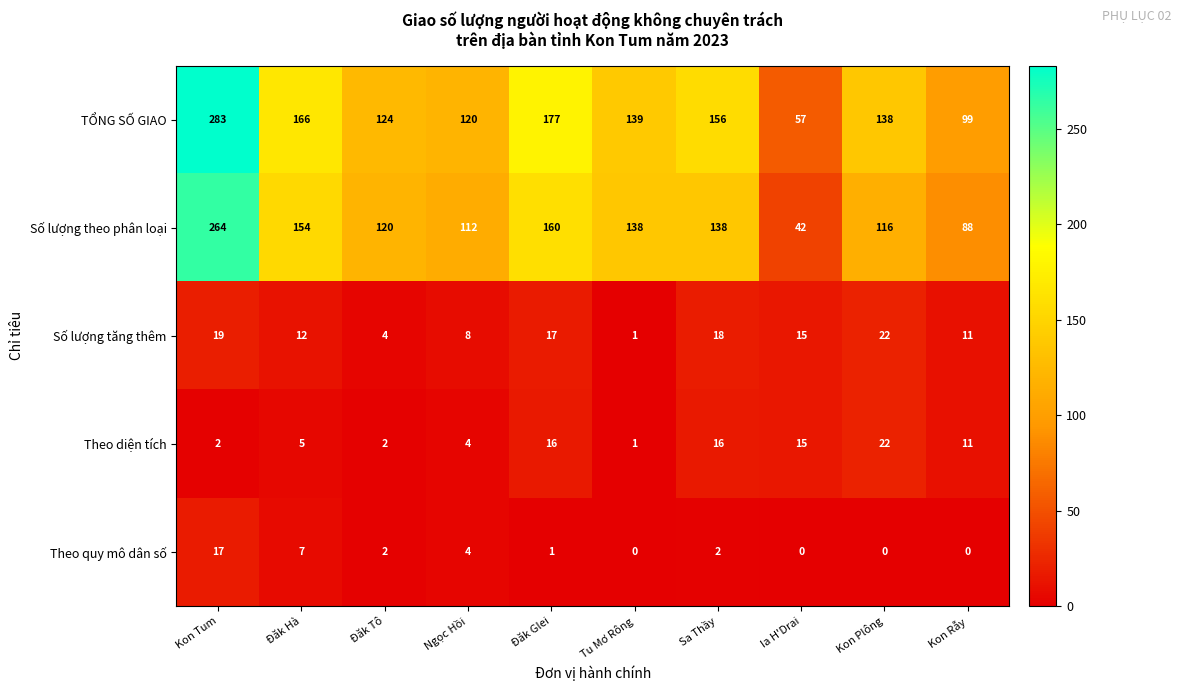

How many distinct data groups are displayed?

5